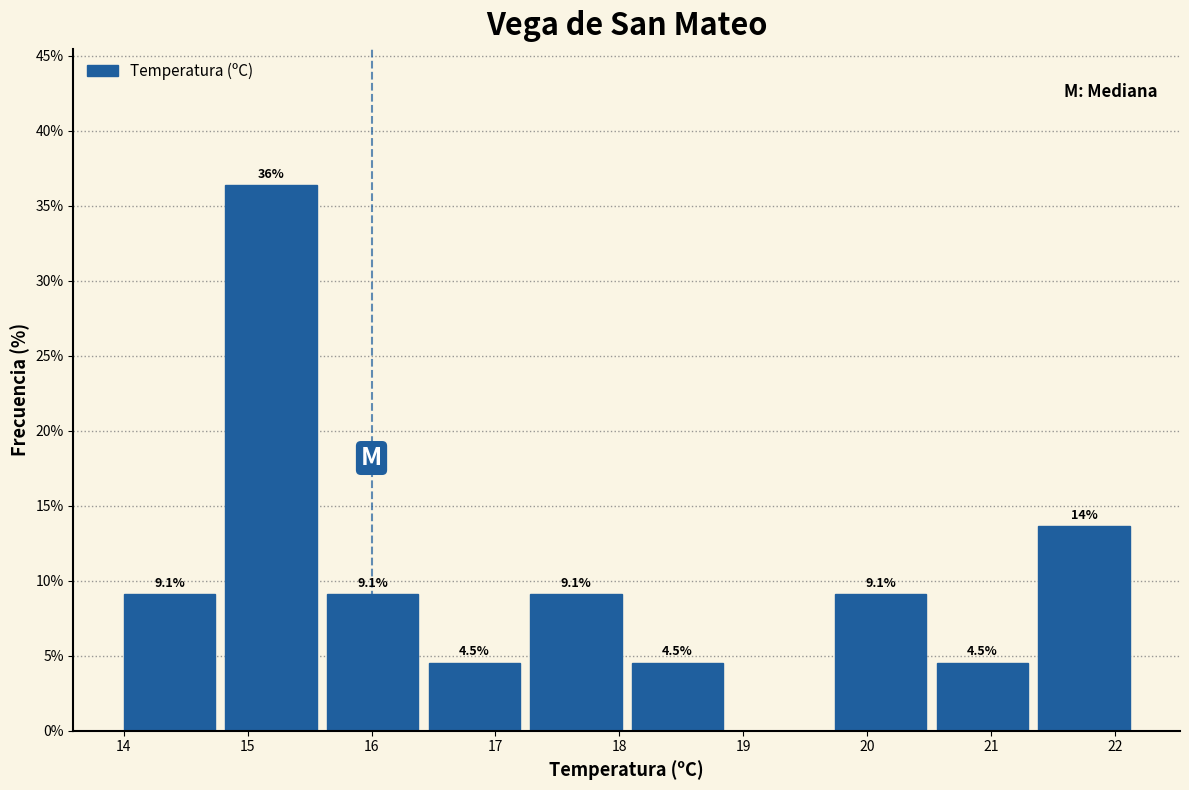

Over which range of the x-axis is the bar tallest?

14.82 to 15.64